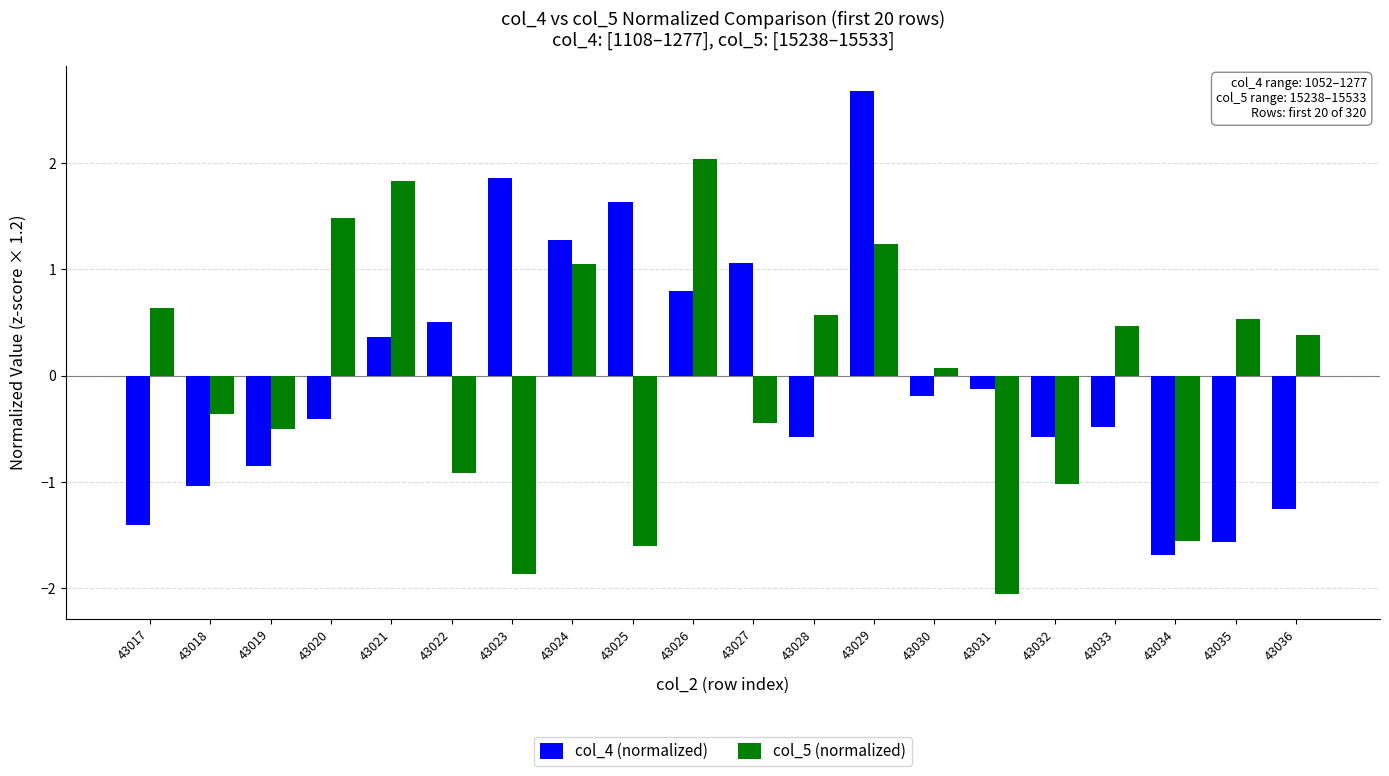

What is the sum of the col_5 (normalized) values at 43017 and 43029?

1.9